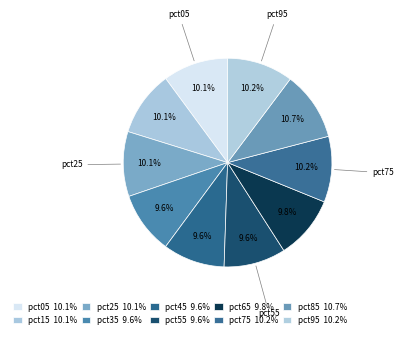

Is there any slice that represents more than half of the pie?

No